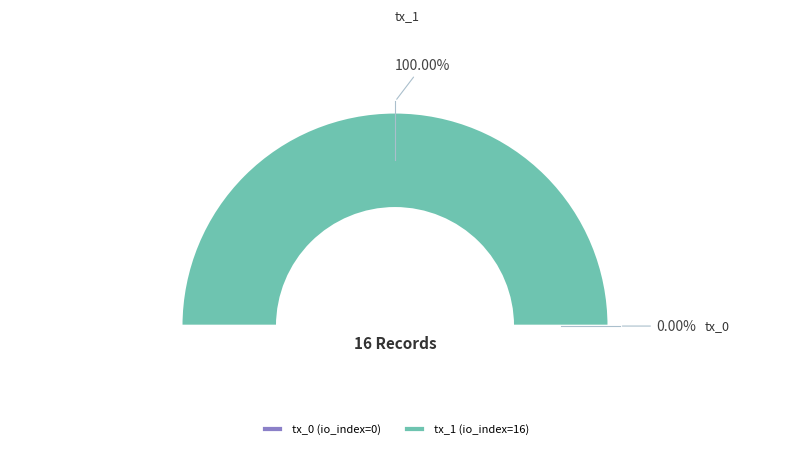

Is tx_0 (io_index=0) the majority of the pie?

No